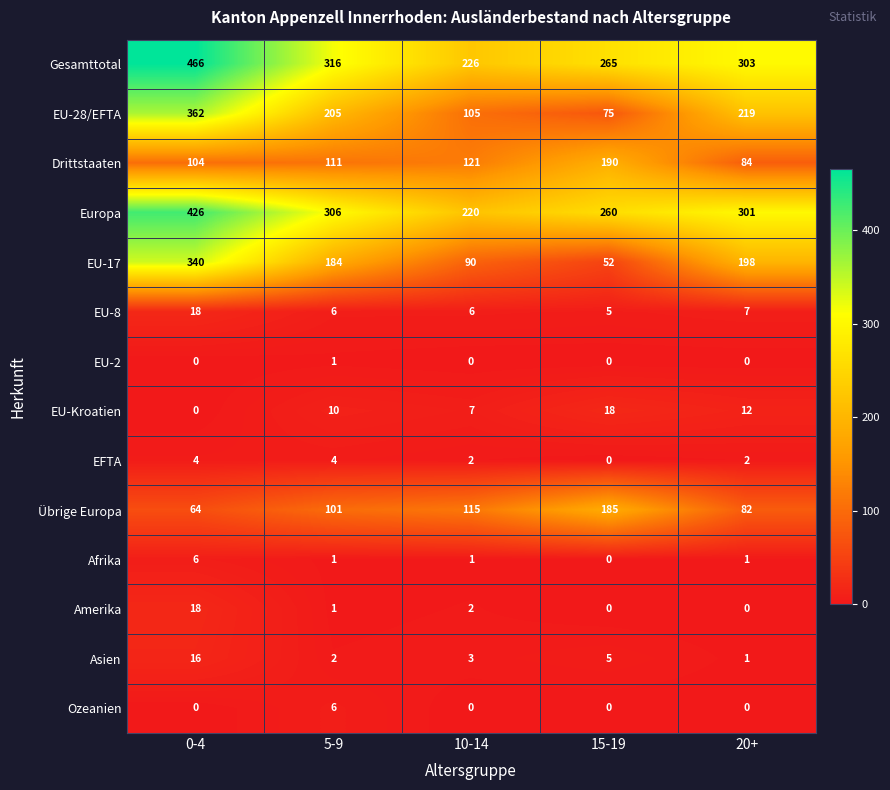

True or false: EU-17 has a value of 198 at 20+.

True